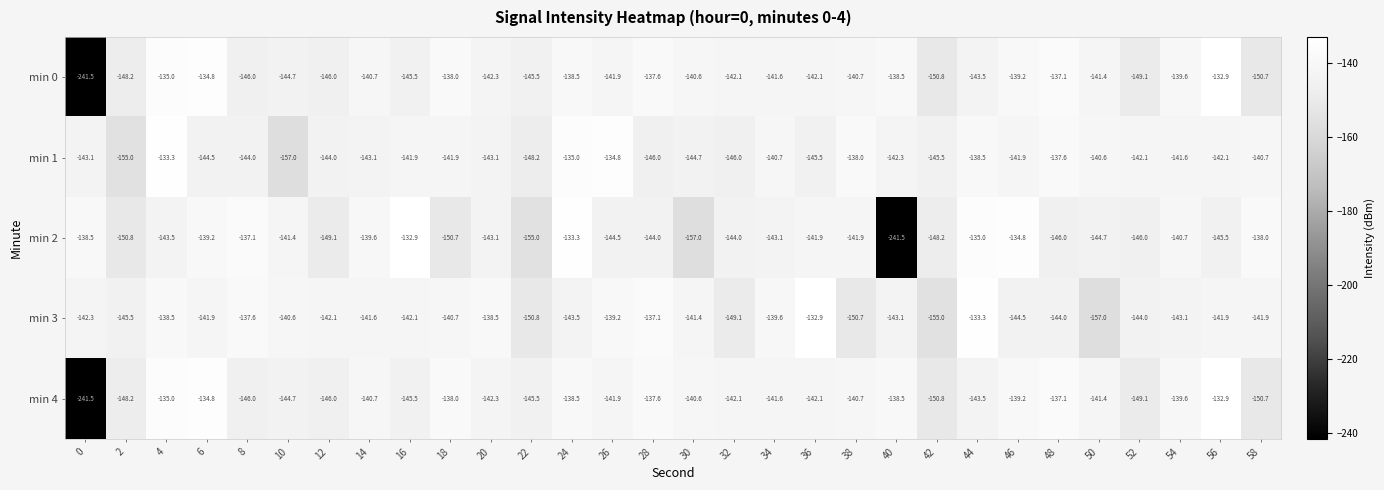

What is the sum of all min 2 values?

-4391.0